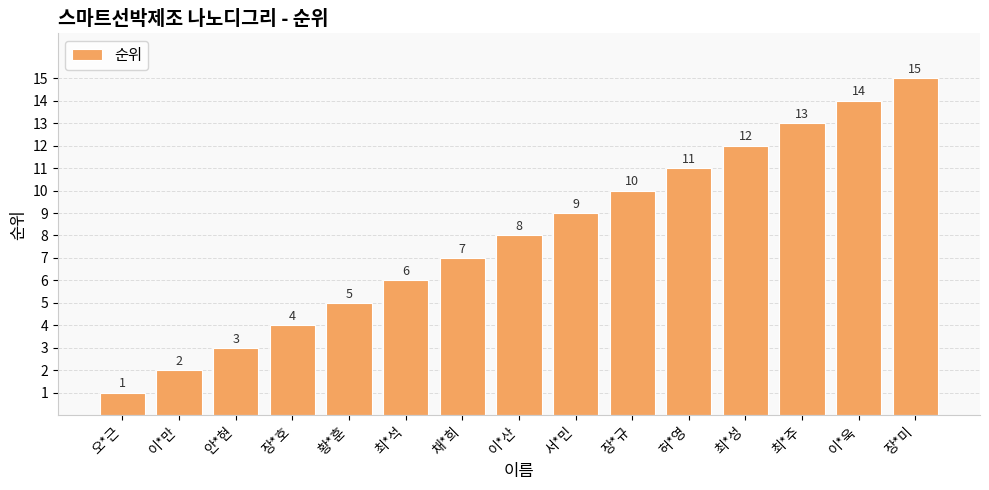

What is the difference between the maximum and minimum values?

14